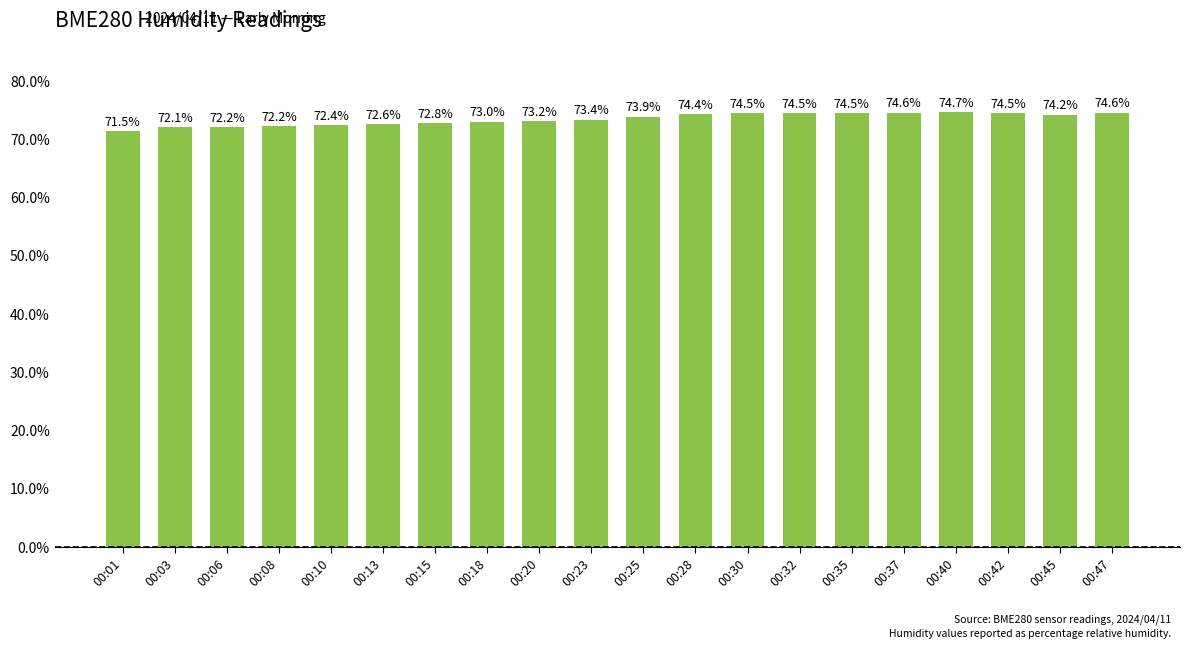

The value at 00:32 is 109.7. True or false?

False